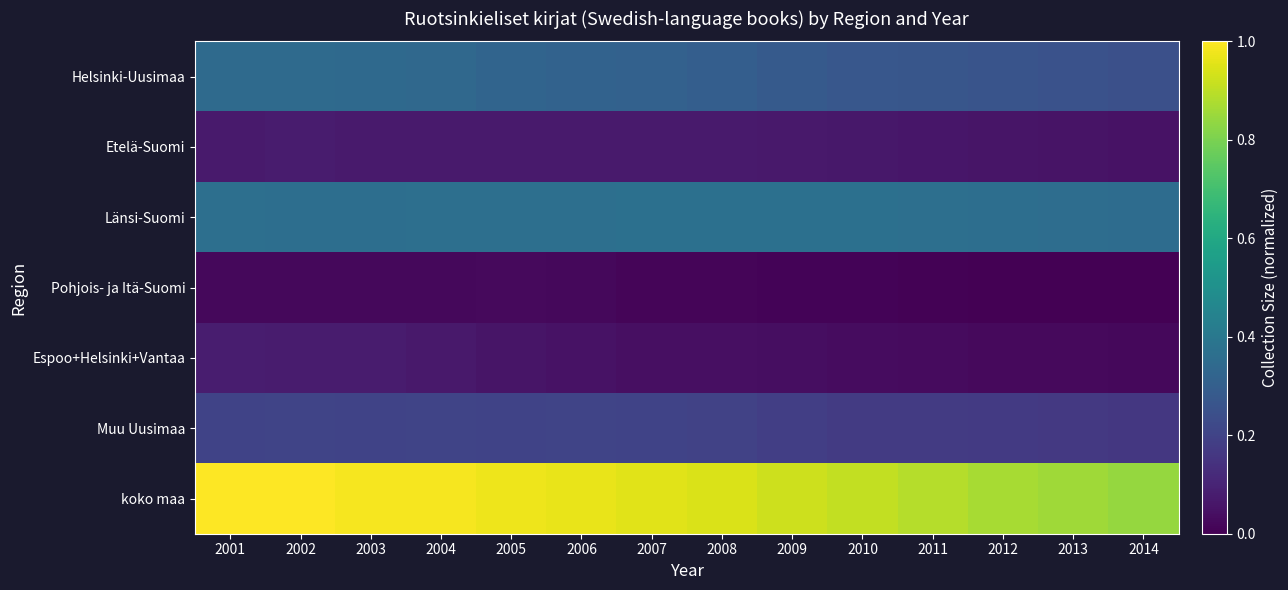

What is the total value across all series at 2009?

1.9